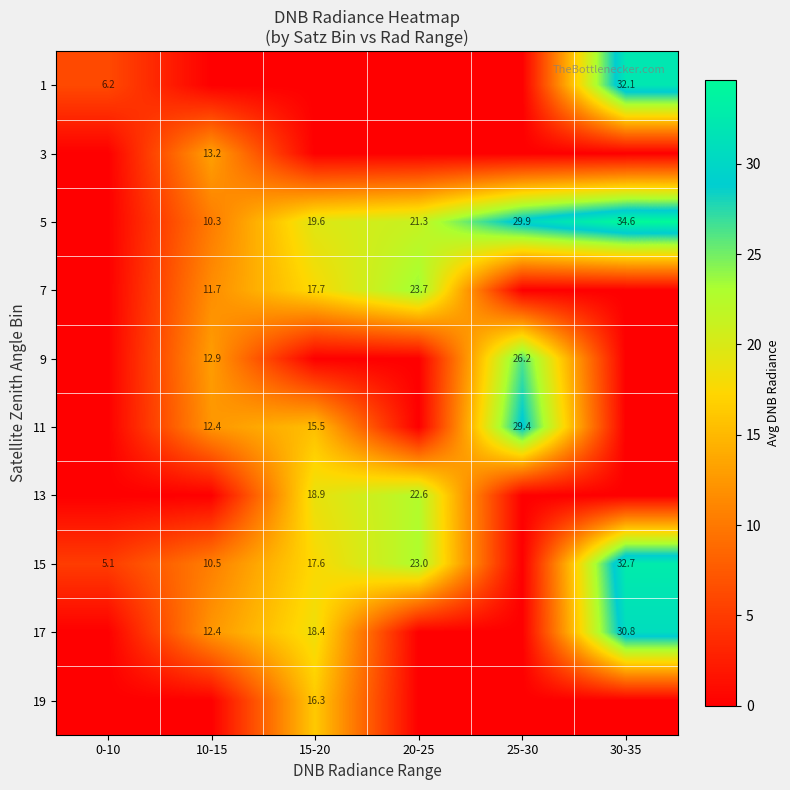

Is the value of 11 at 25-30 greater than the value of 15 at 0-10?

Yes